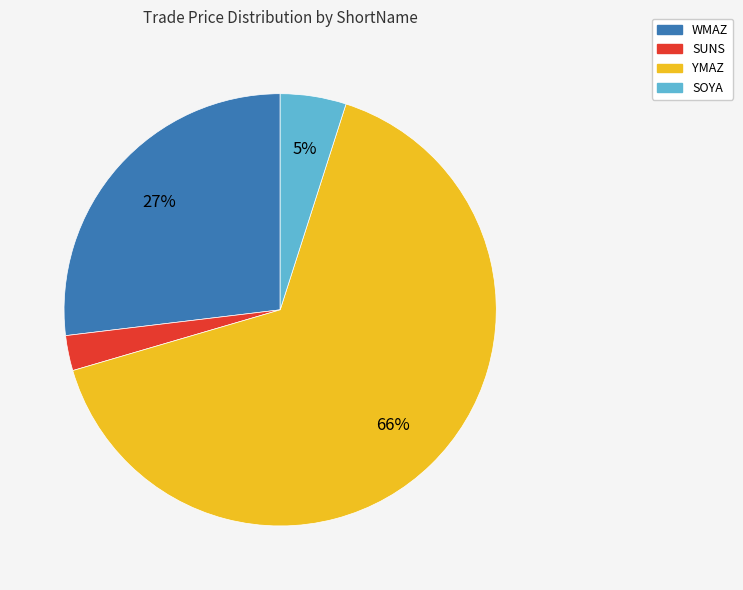

Is there any slice that represents more than half of the pie?

Yes